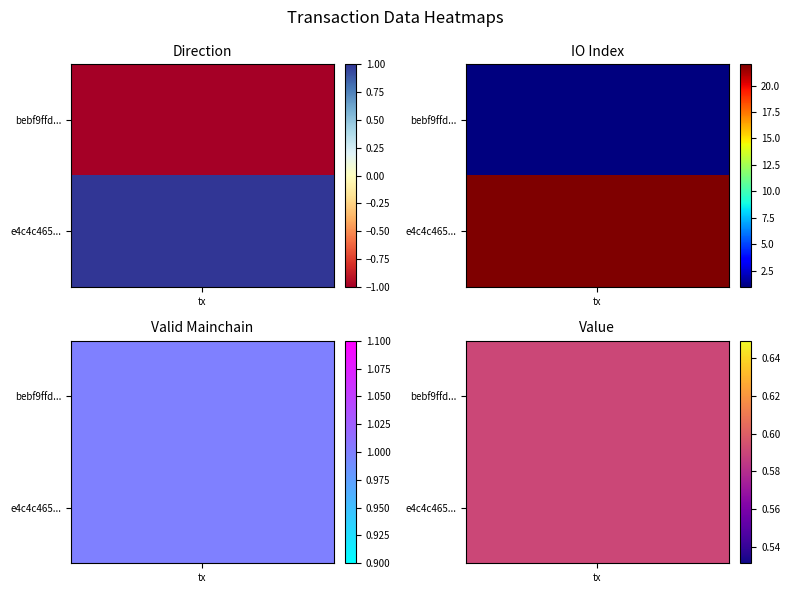

At which label is bebf9ffd9f9f2d64397189d2d98eff7b897fca8 closest to 0?

value